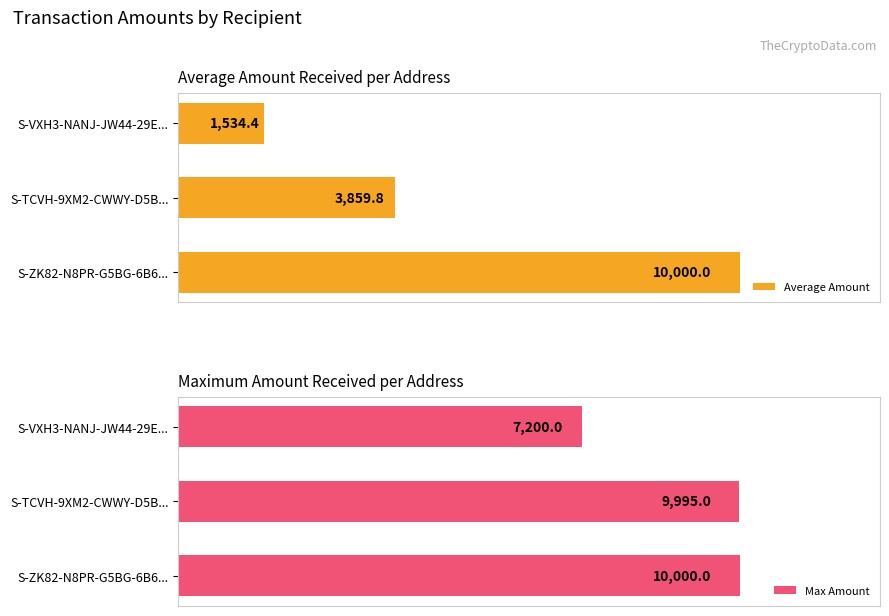

What is the sum of all Max Amount values?

27195.0